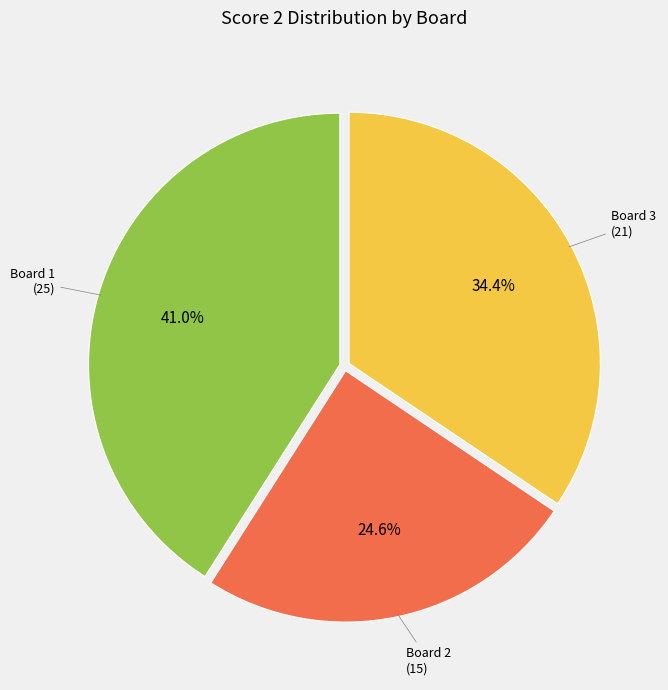

Is there any slice that represents more than half of the pie?

No